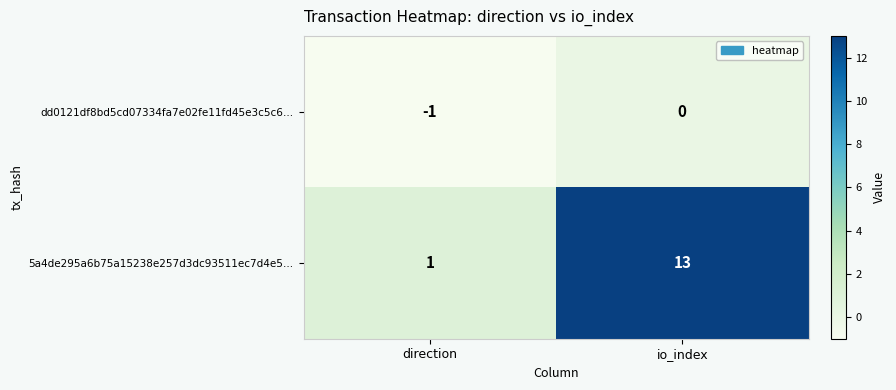

Which series has the largest range (max minus min)?

5a4de295a6b75a15238e257d3dc93511ec7d4e5…